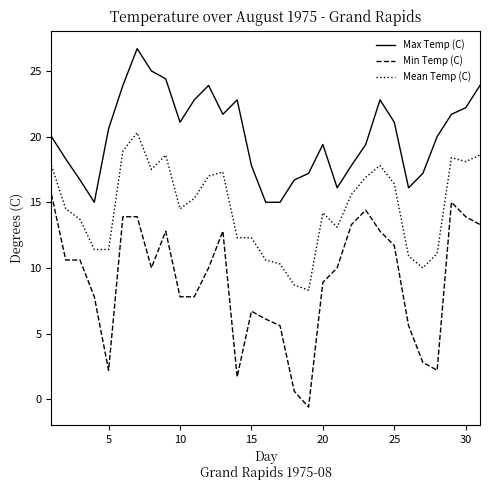

List the series in order of their peak value, highest first.

Max Temp (C), Mean Temp (C), Min Temp (C)